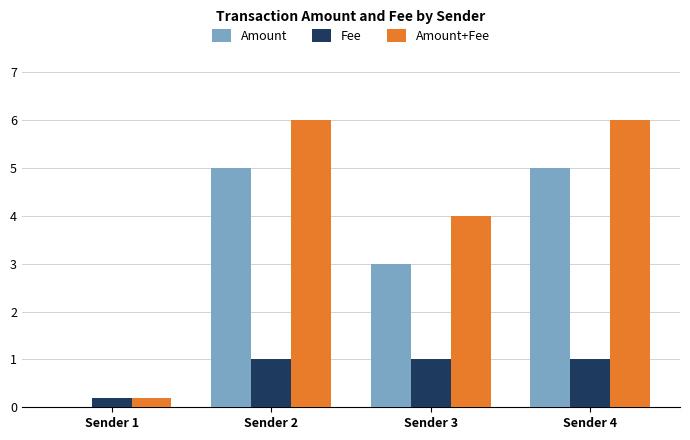

What is the sum of the Fee values at Sender 3 and Sender 2?

2.0